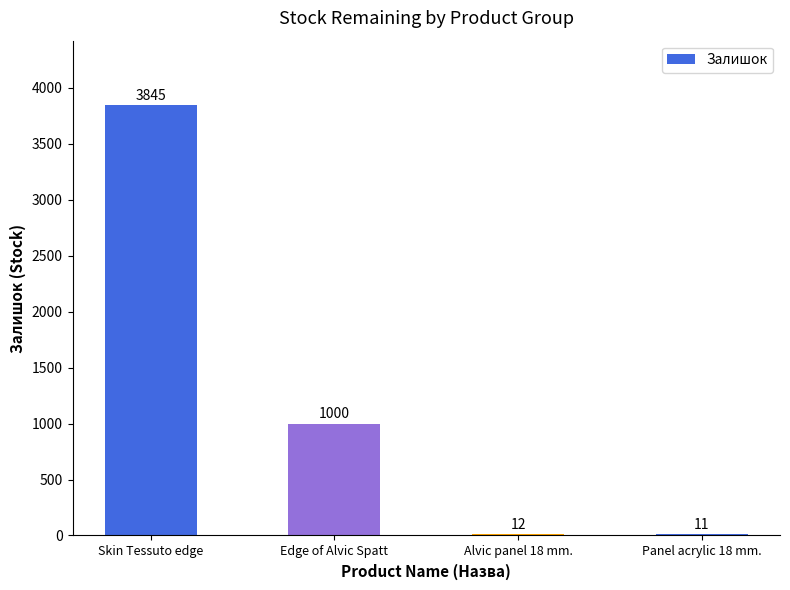

Is it true that the value at Alvic panel 18 mm. is 12?

True